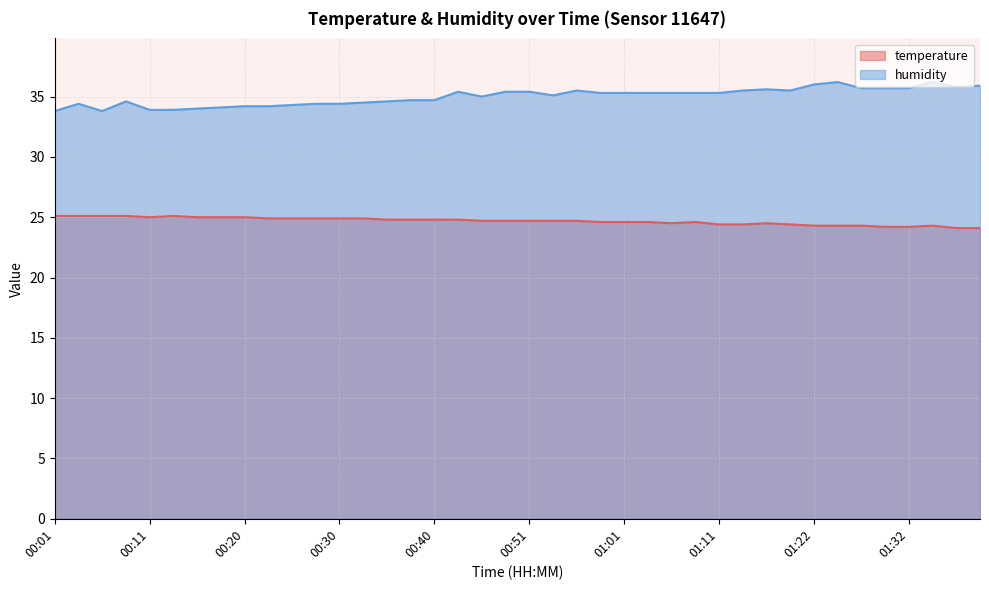

At which category is the sum across all series the highest?

01:24